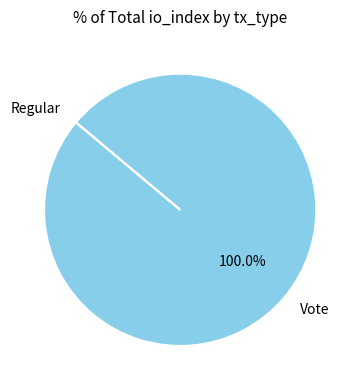

Which category has the biggest portion of the pie?

Vote